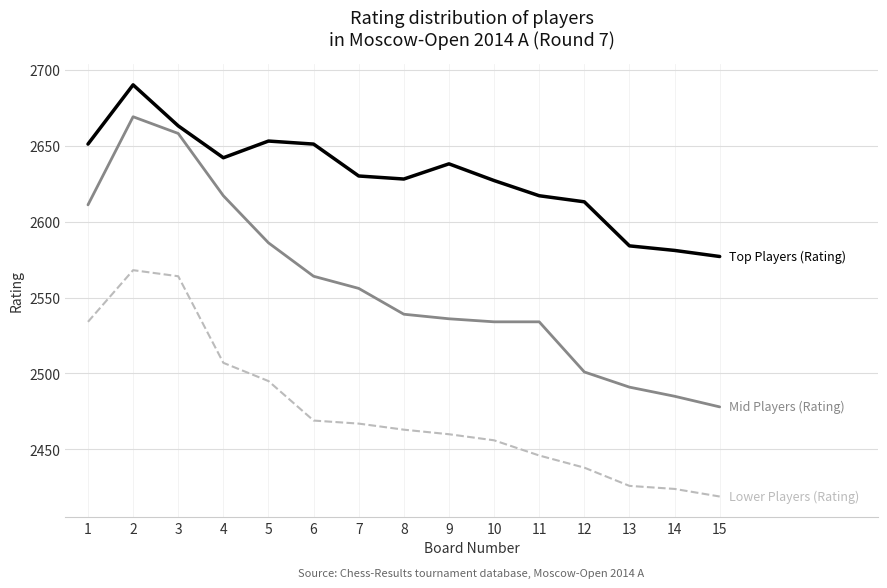

What is the maximum value shown in the chart?

2690